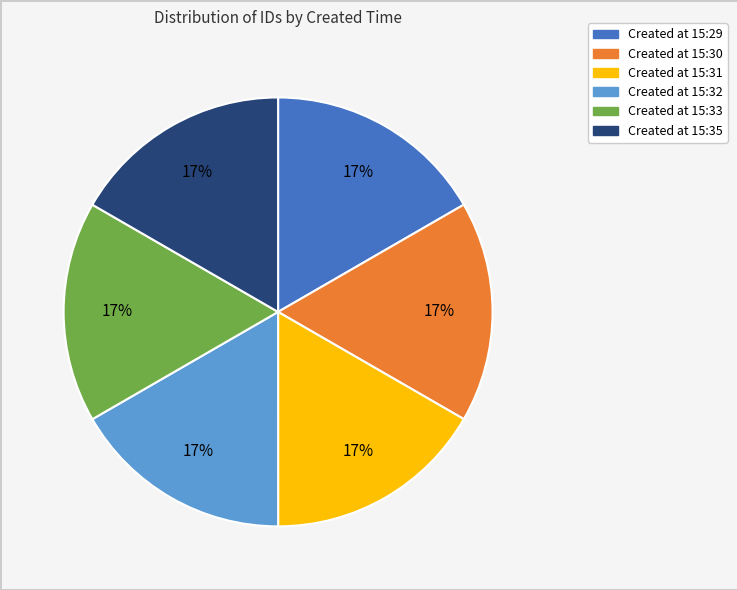

How many segments does this pie chart have?

6